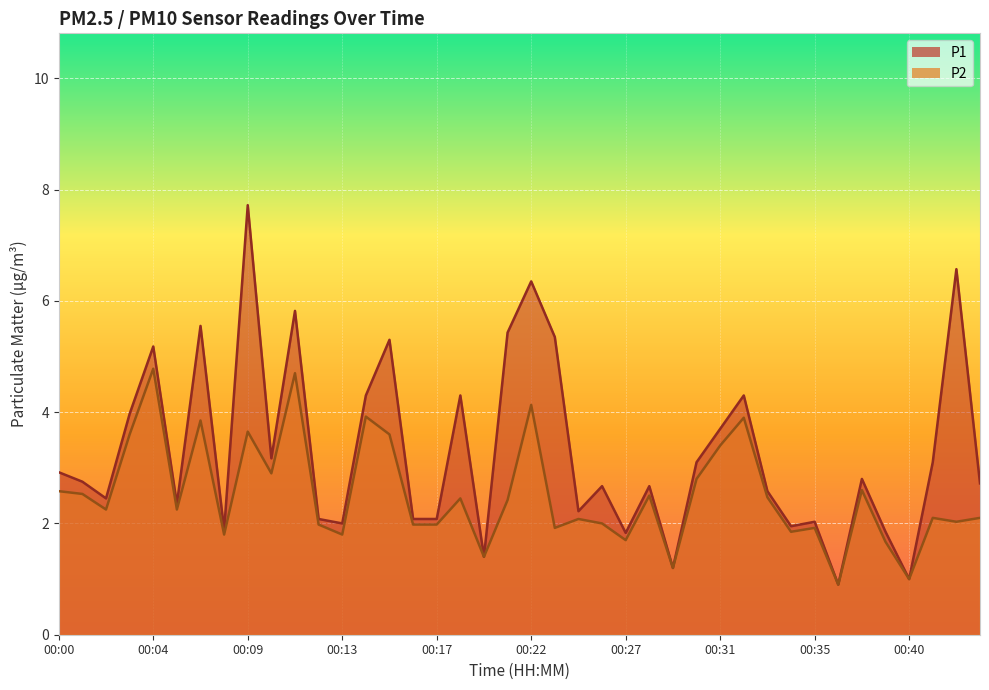

How many lines are shown in the chart?

2